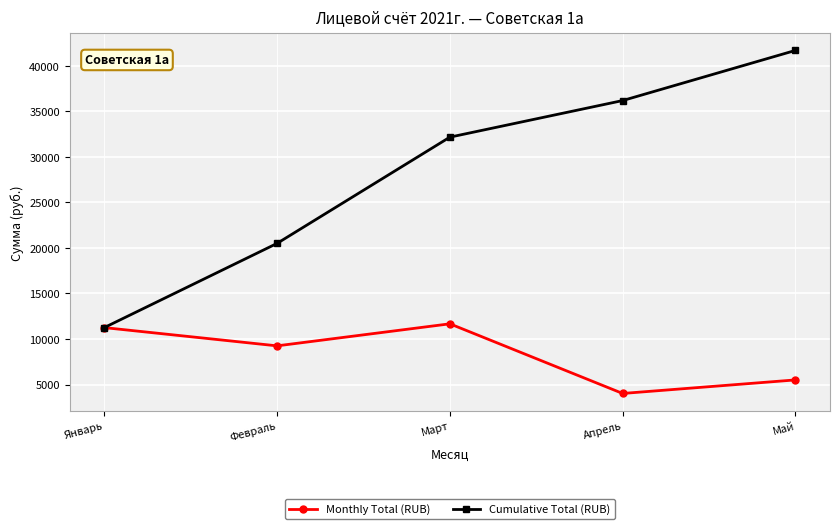

Does the chart display data point markers on the line(s)?

Yes